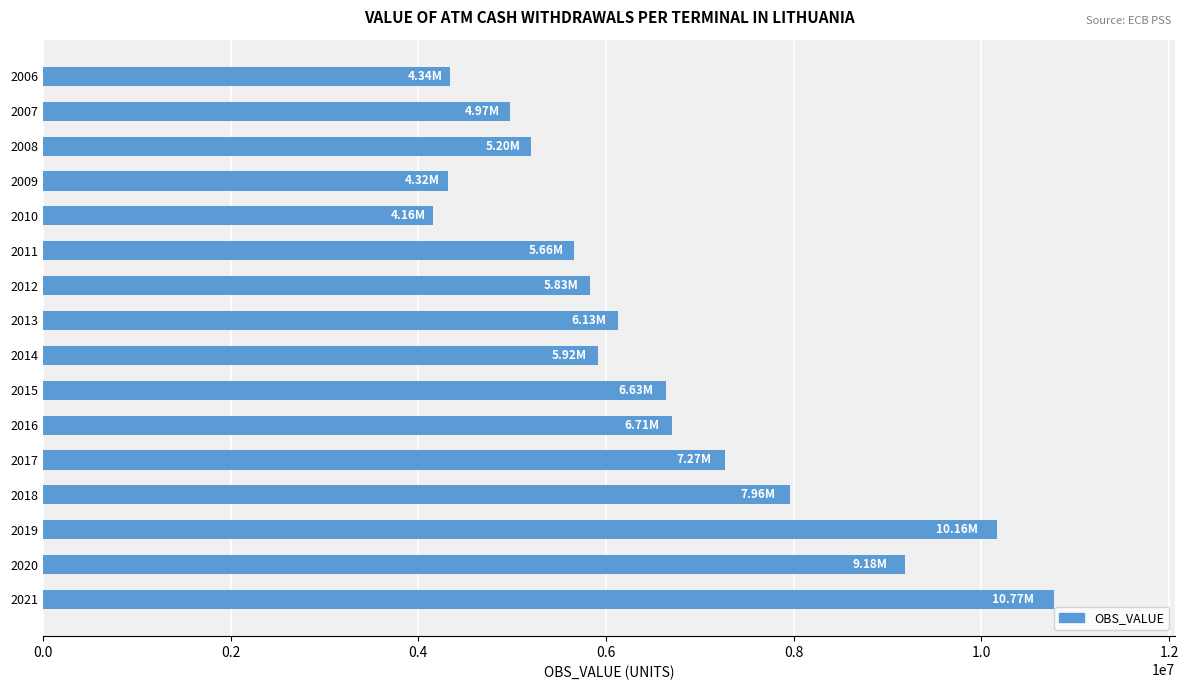

What is the difference between the maximum and minimum values?

6612041.9